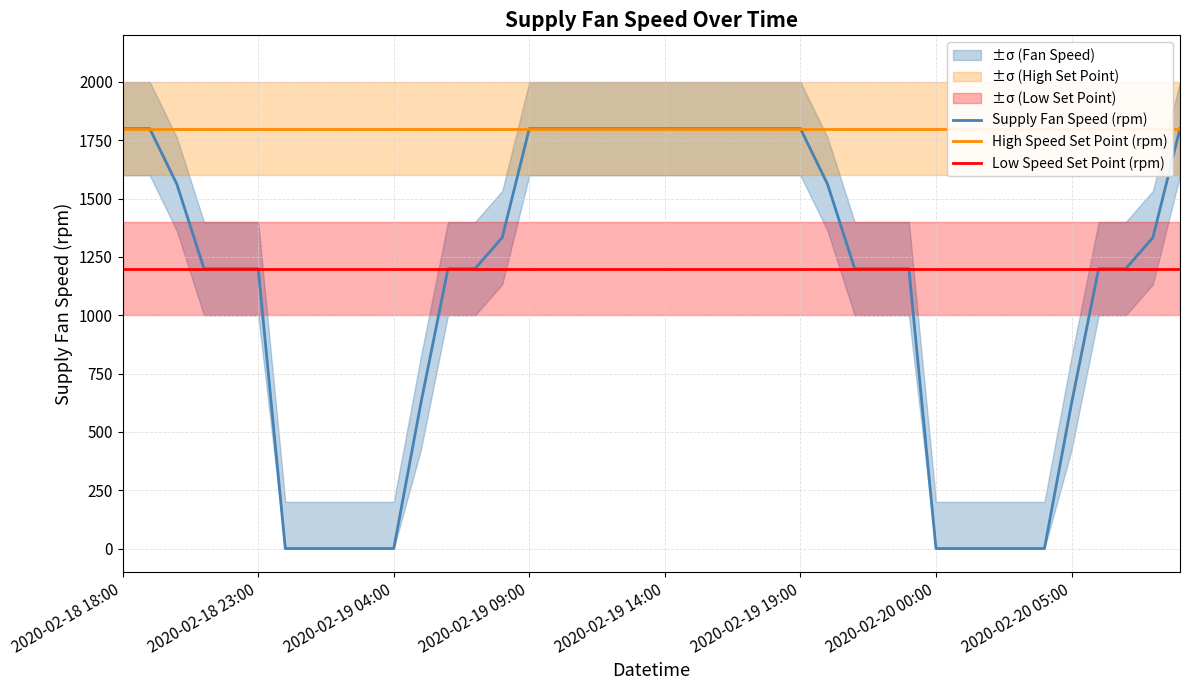

True or false: Supply Fan Speed (rpm) has a value of 257 at 2020-02-20 05:00.

False